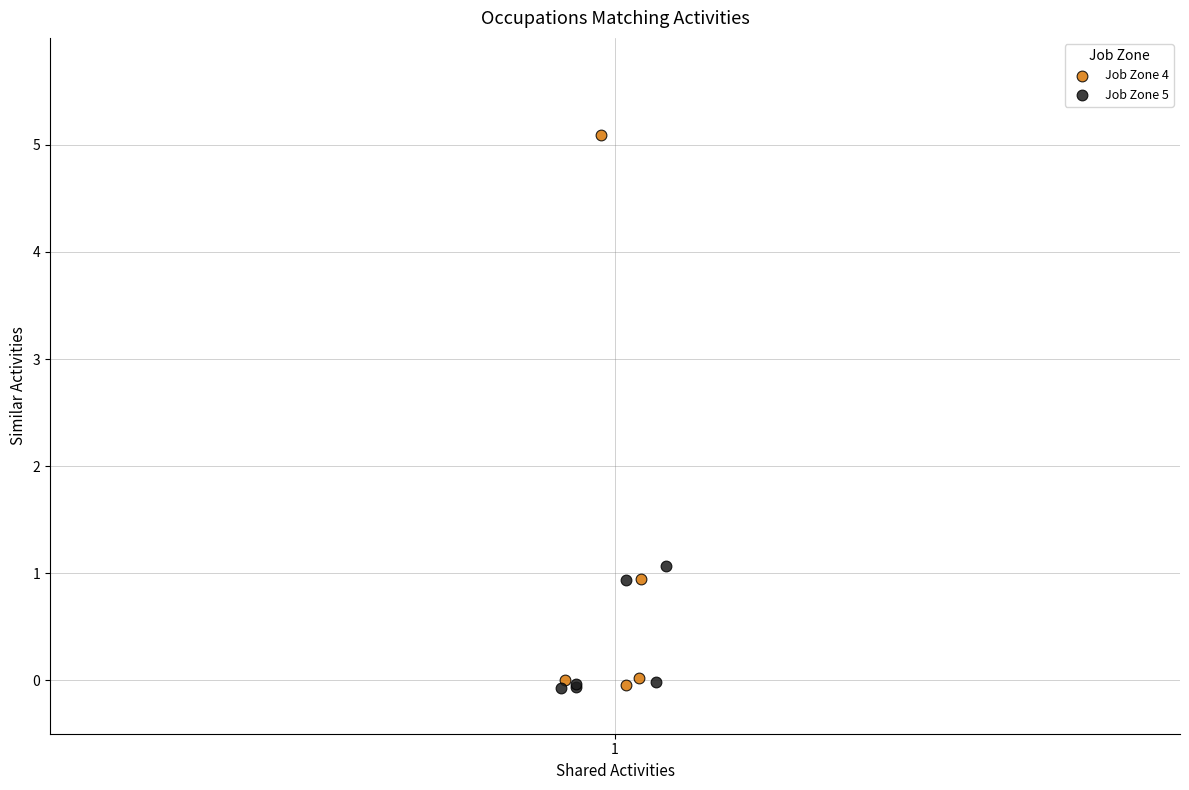

Which series contains the highest Y value?

Job Zone 4